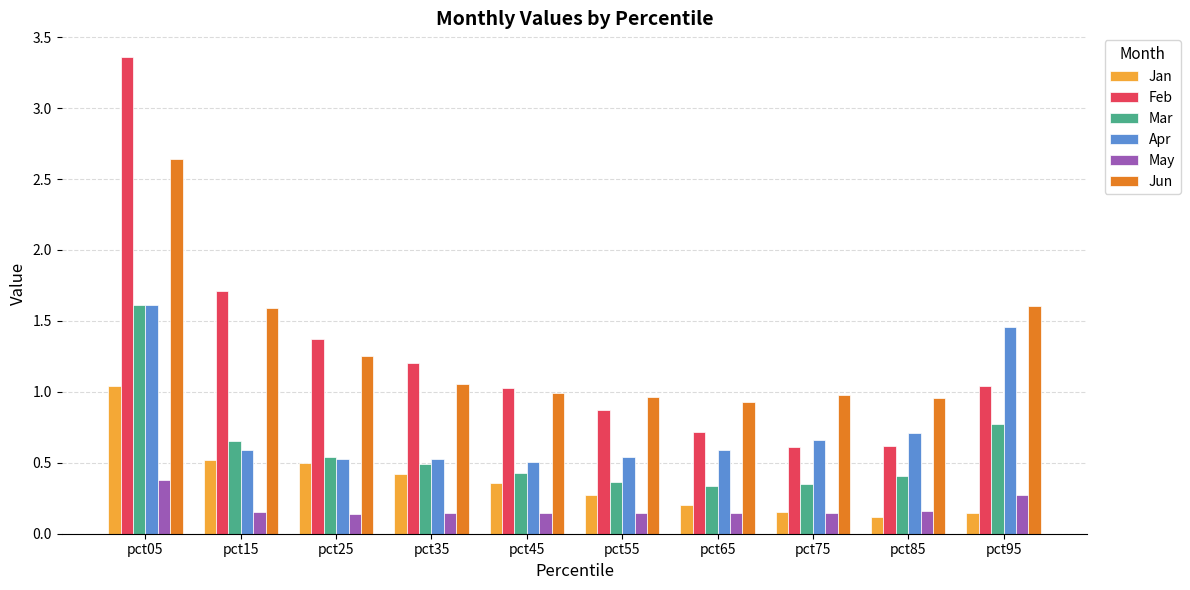

What is the difference between the highest and lowest values at pct15?

1.6